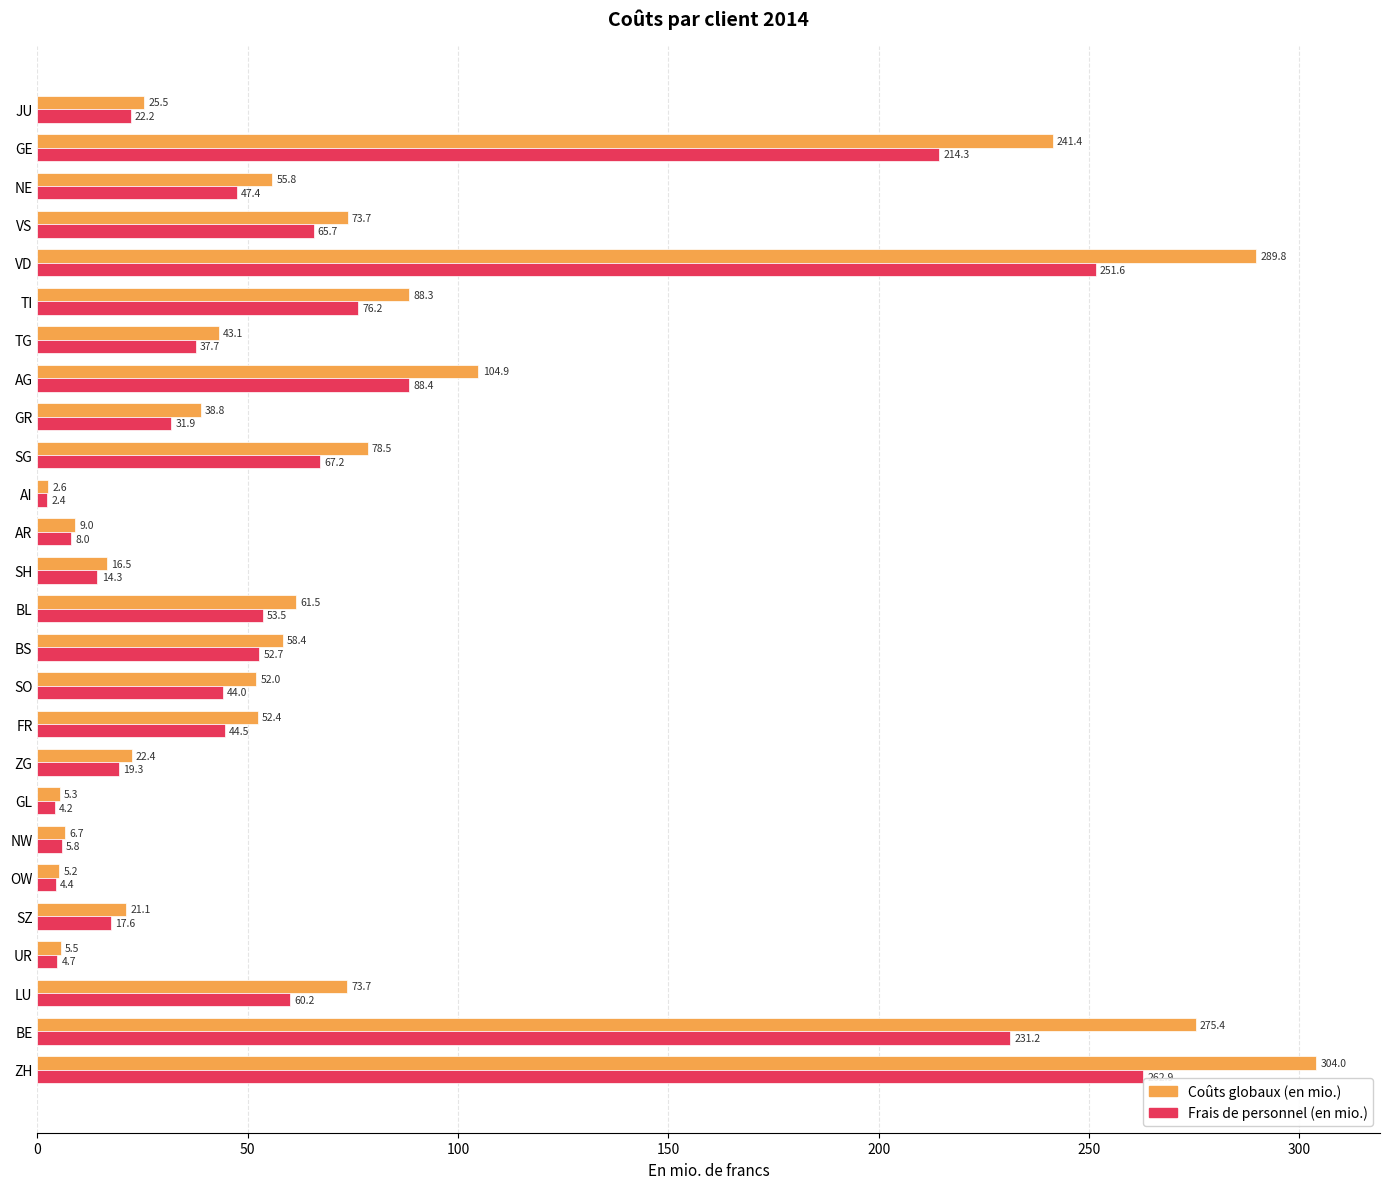

Between NW and VD, which series saw the biggest shift?

Coûts globaux (en mio.)